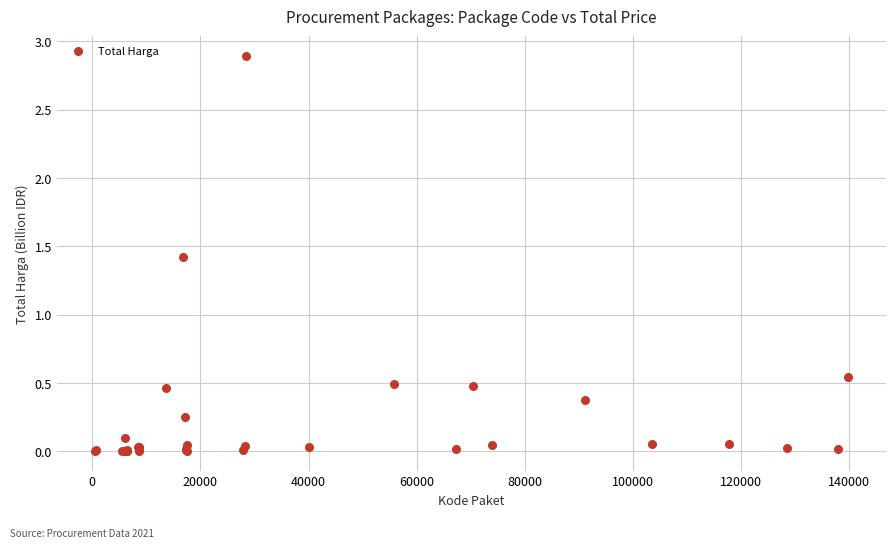

What Y value in the scatter plot is closest to 1?

1.4